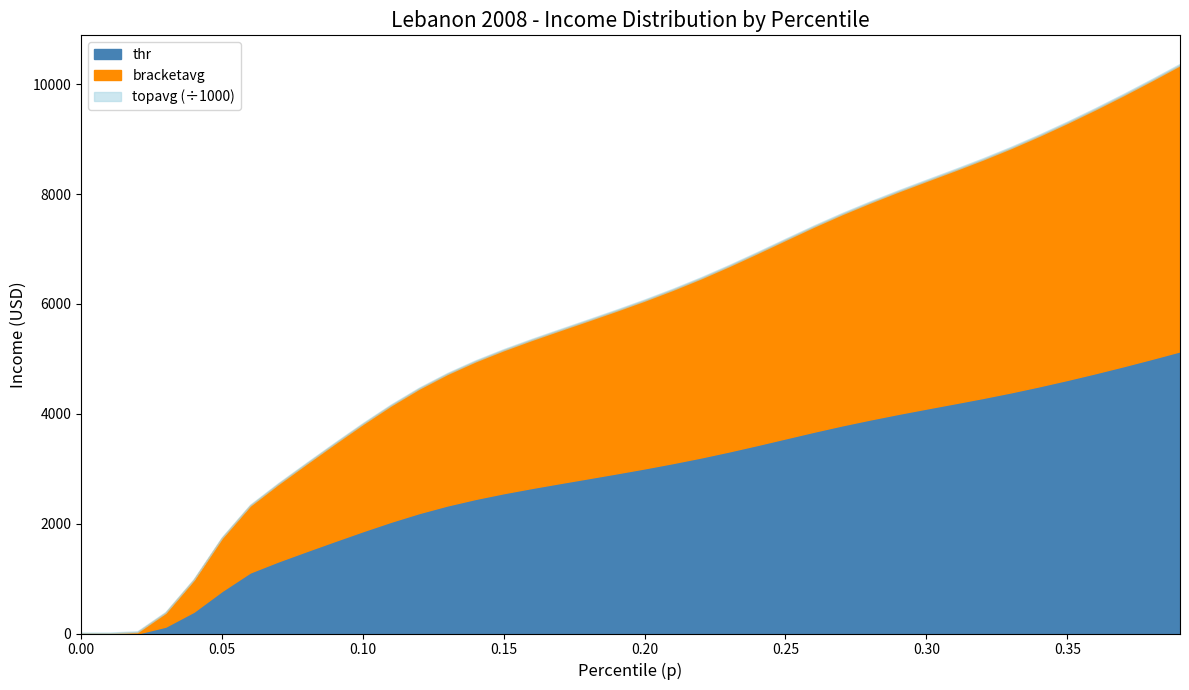

What is the approximate value of p at 0.13?

0.1